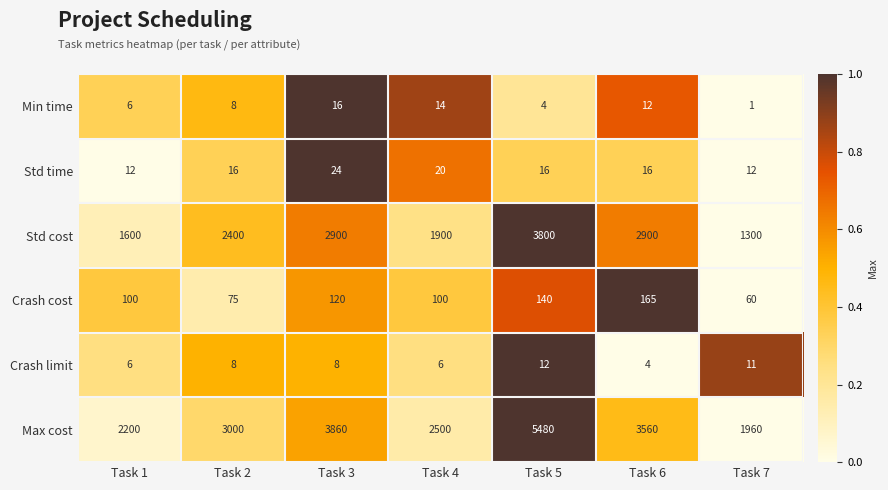

Which series has the largest total across all categories?

Max cost